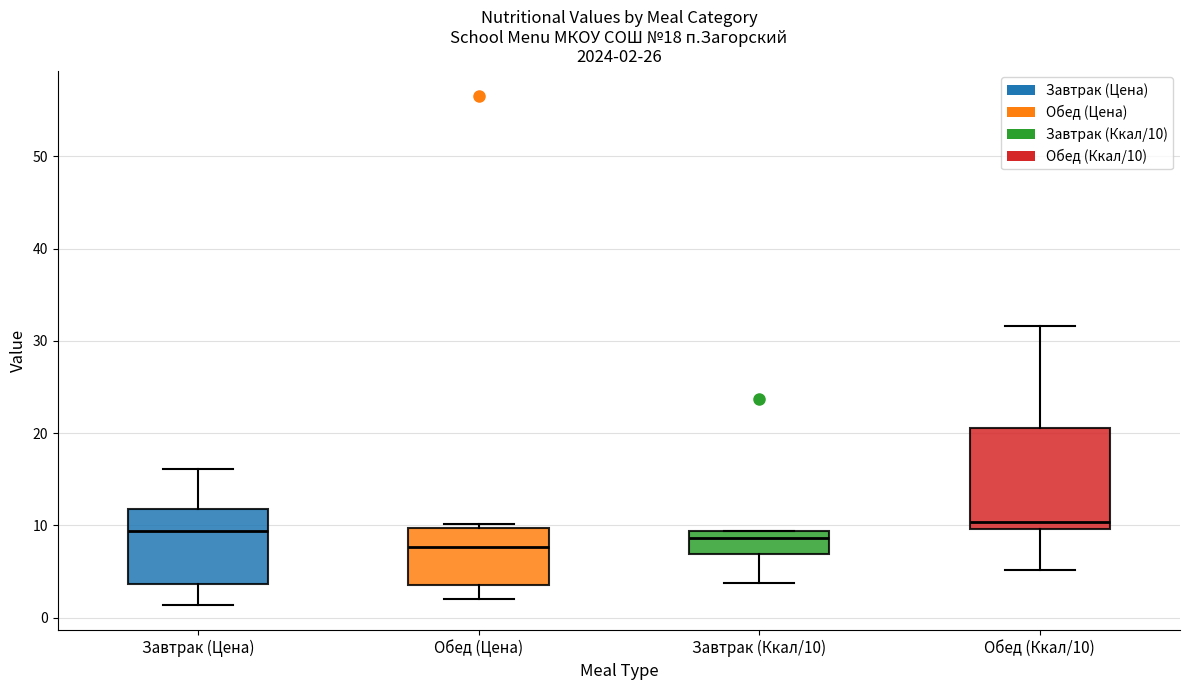

Which box is the tallest, from its lower edge to its upper edge?

Обед (Ккал/10)